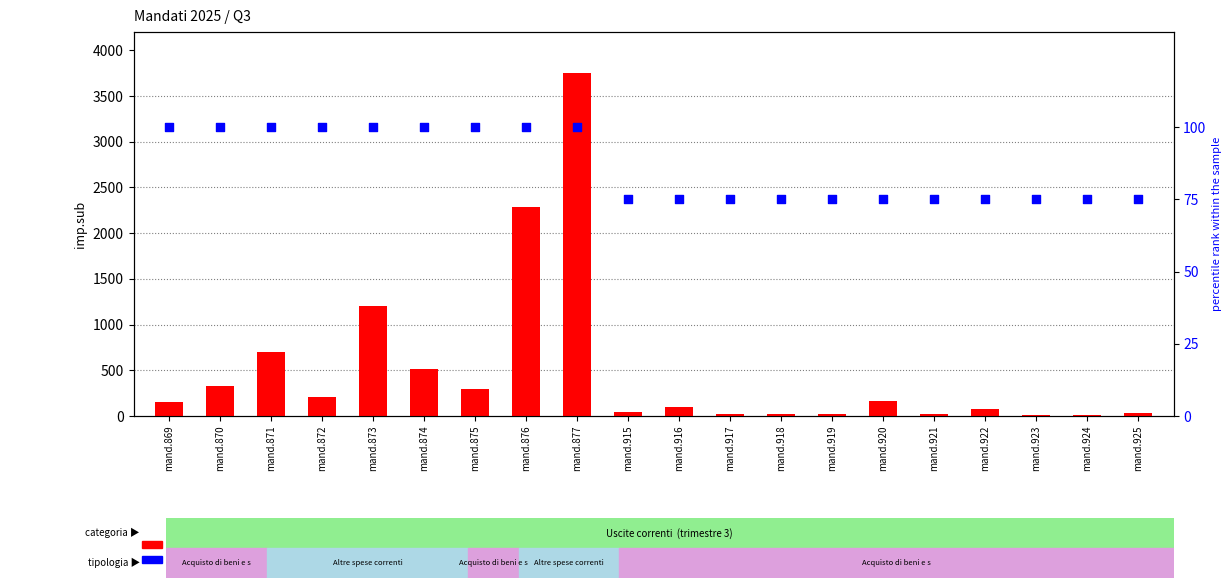

At how many categories does at least one series exceed 924?

3